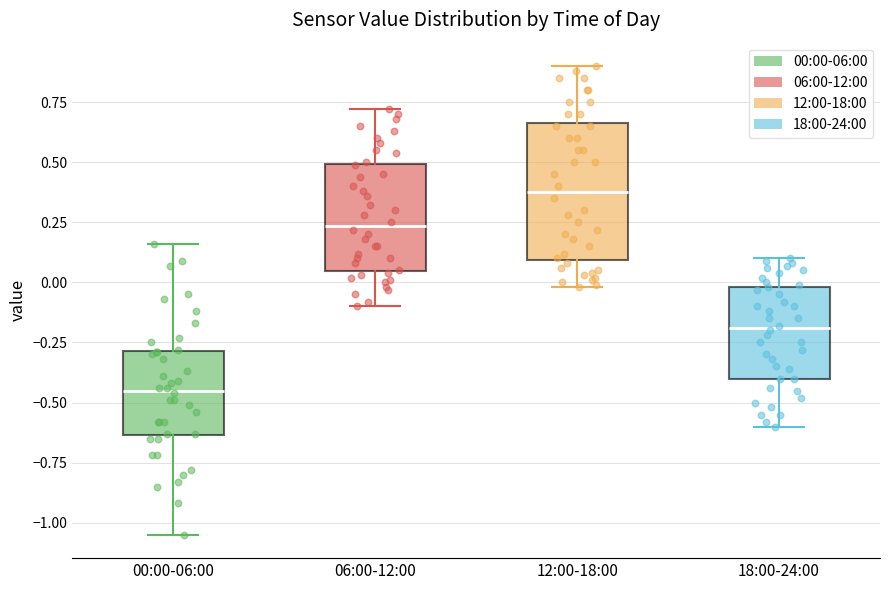

Which box has the lowest median line?

00:00-06:00